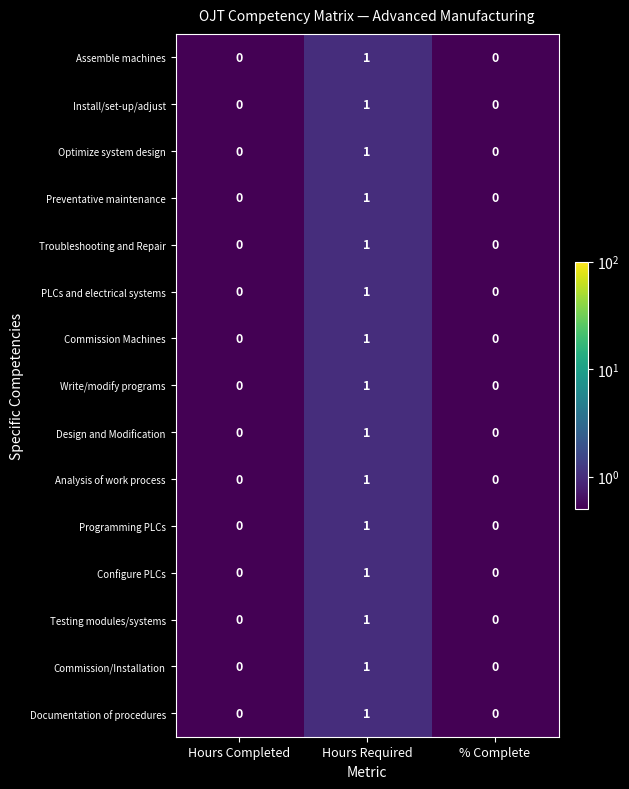

What is the total value across all series at Hours Required?

15